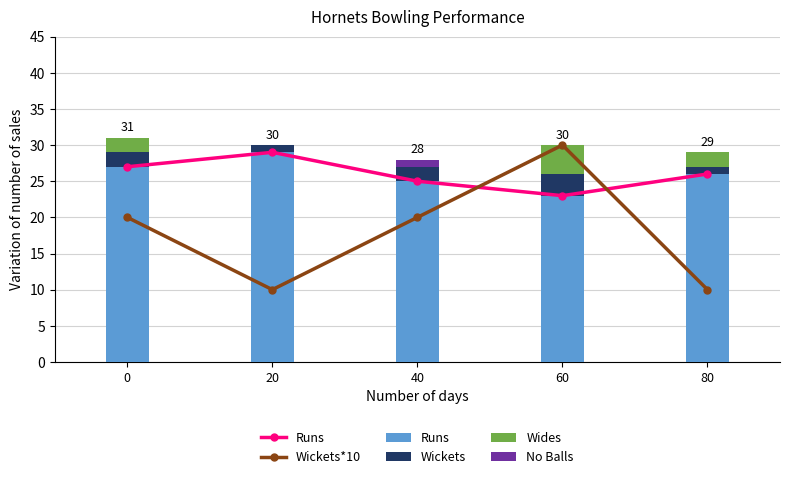

What is the maximum value for No Balls?

1